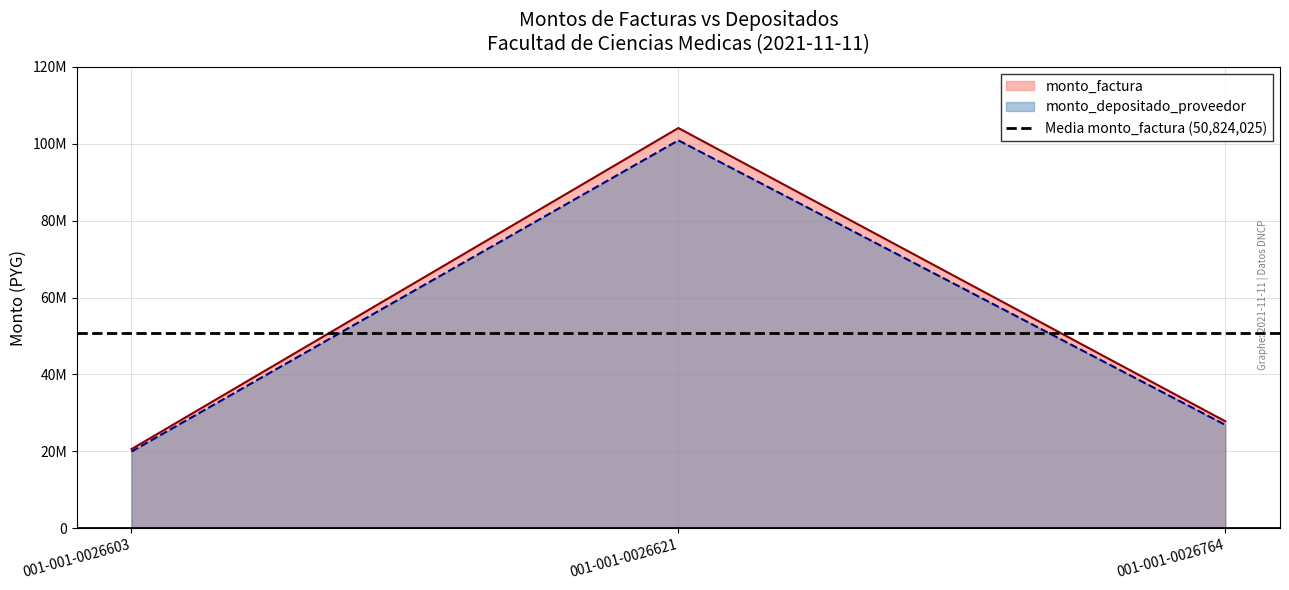

Reading left to right, list all the values displayed in this chart.

monto_factura: 20568057	104094099	27809920
monto_depositado_proveedor: 19934561	100888001	26883850